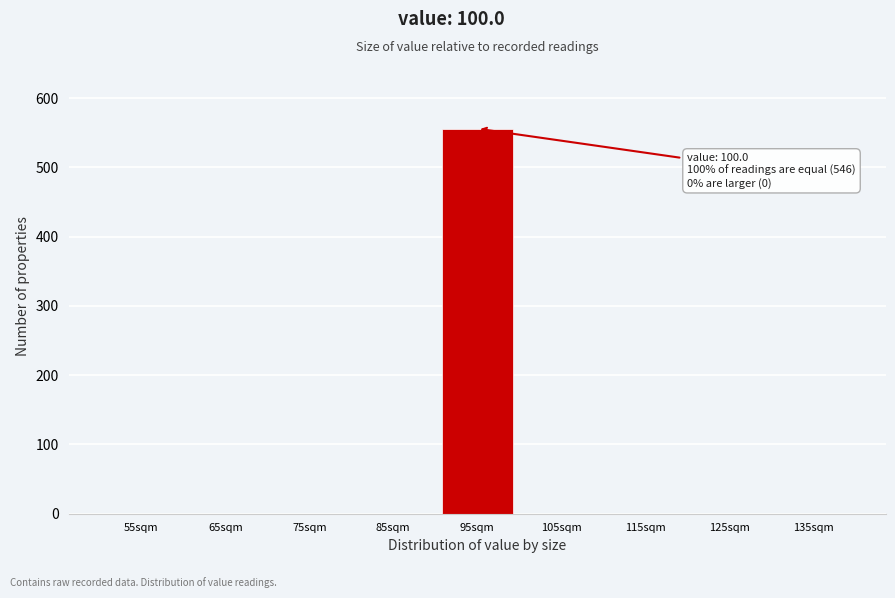

Reading left to right, extract all data points from this chart.

55sqm=0	65sqm=0	75sqm=0	85sqm=0	95sqm=556	105sqm=0	115sqm=0	125sqm=0	135sqm=0